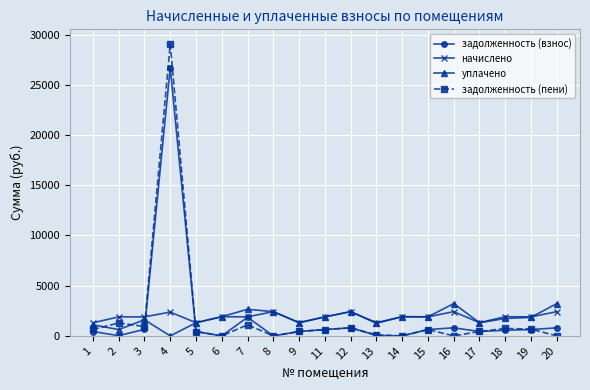

Does the chart display data point markers on the line(s)?

Yes